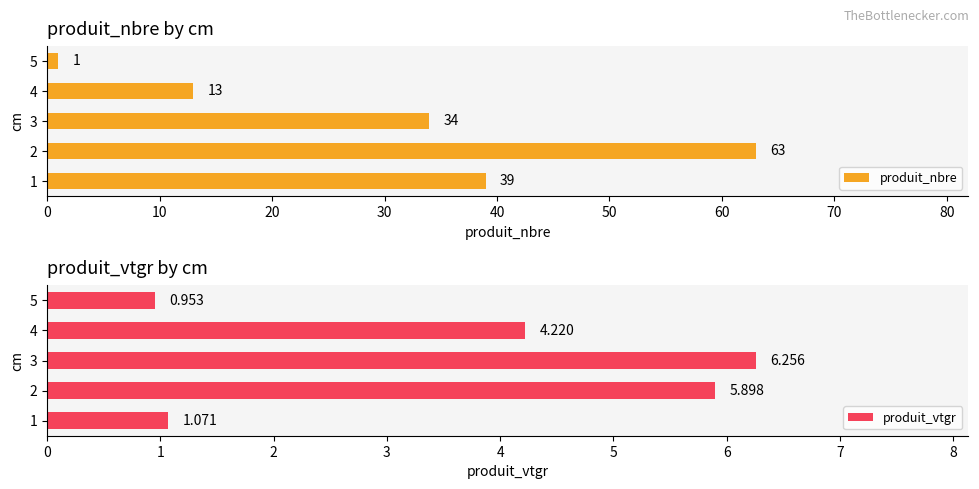

What is the sum of all produit_nbre values?

150